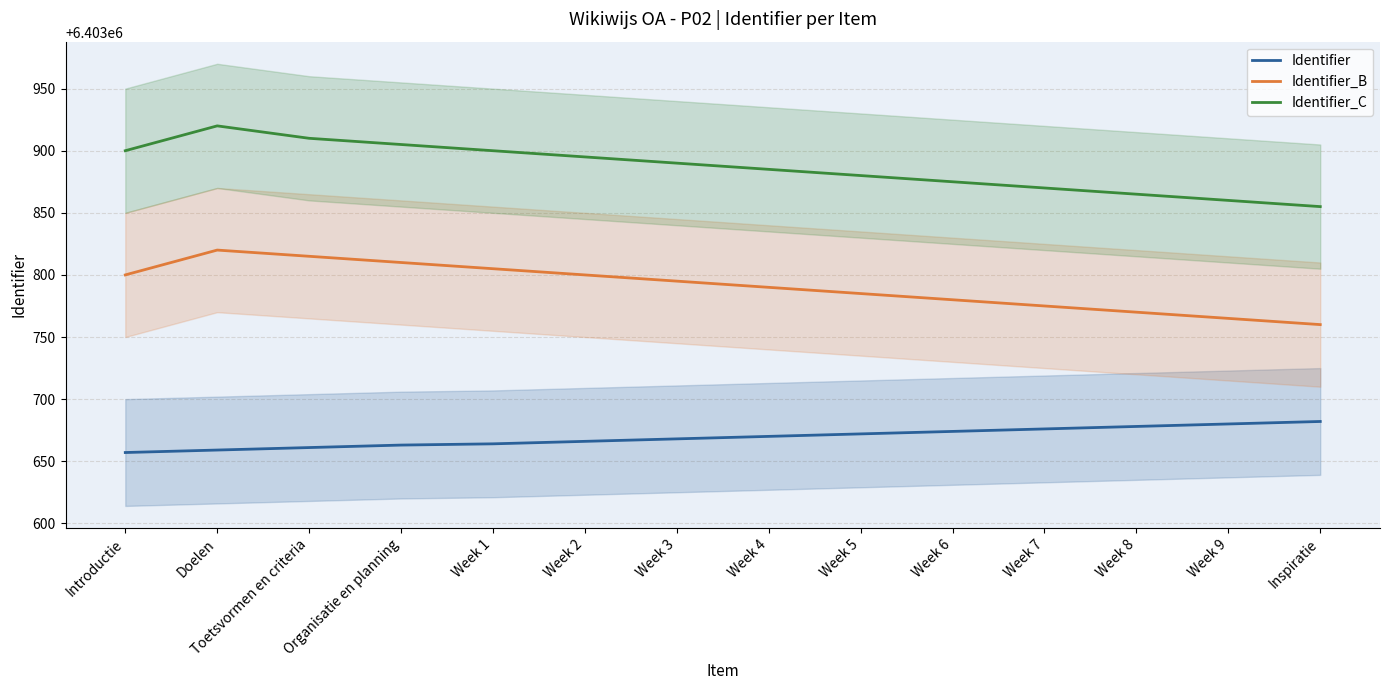

At how many categories does at least one series exceed 6403673?

14